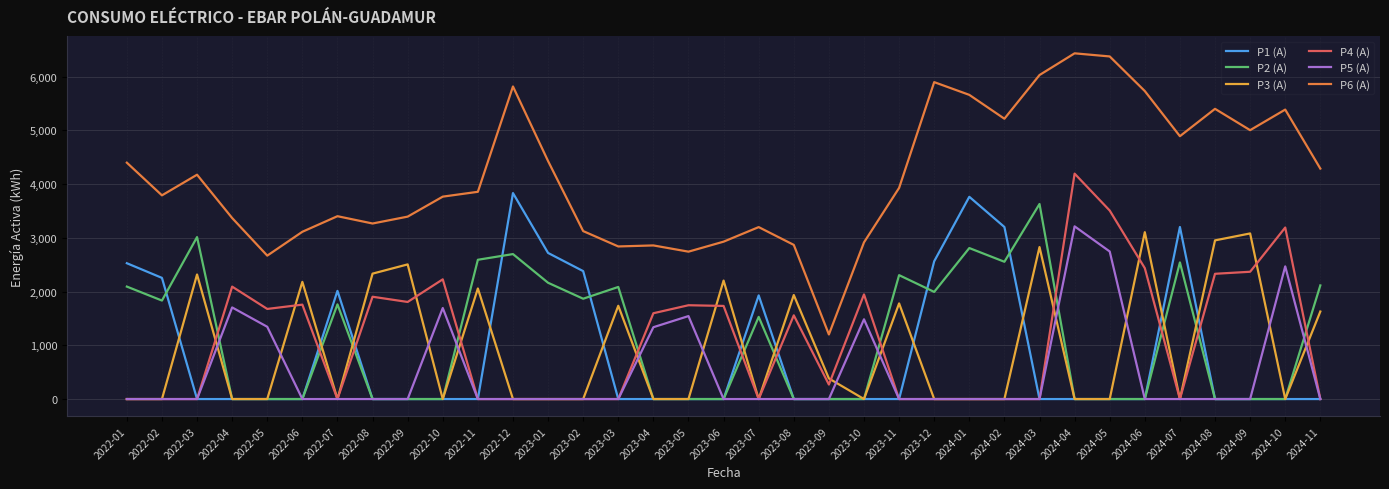

At which category does P2 (A) reach its first local valley?

2022-02